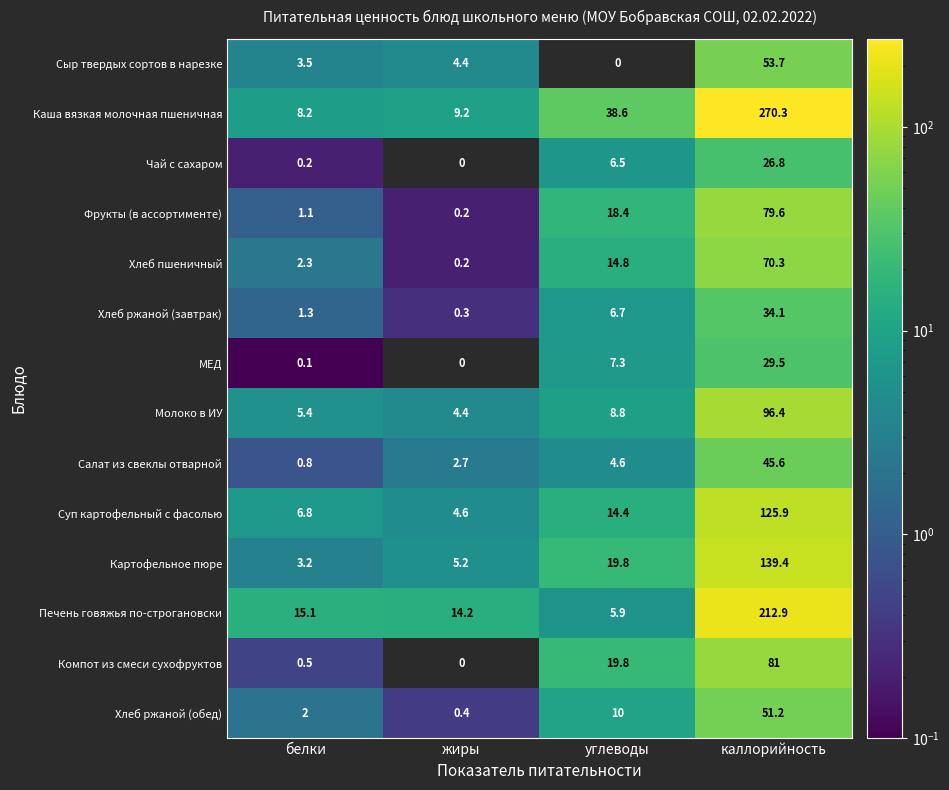

What is the lowest value of the Каша вязкая молочная пшеничная series?

8.2